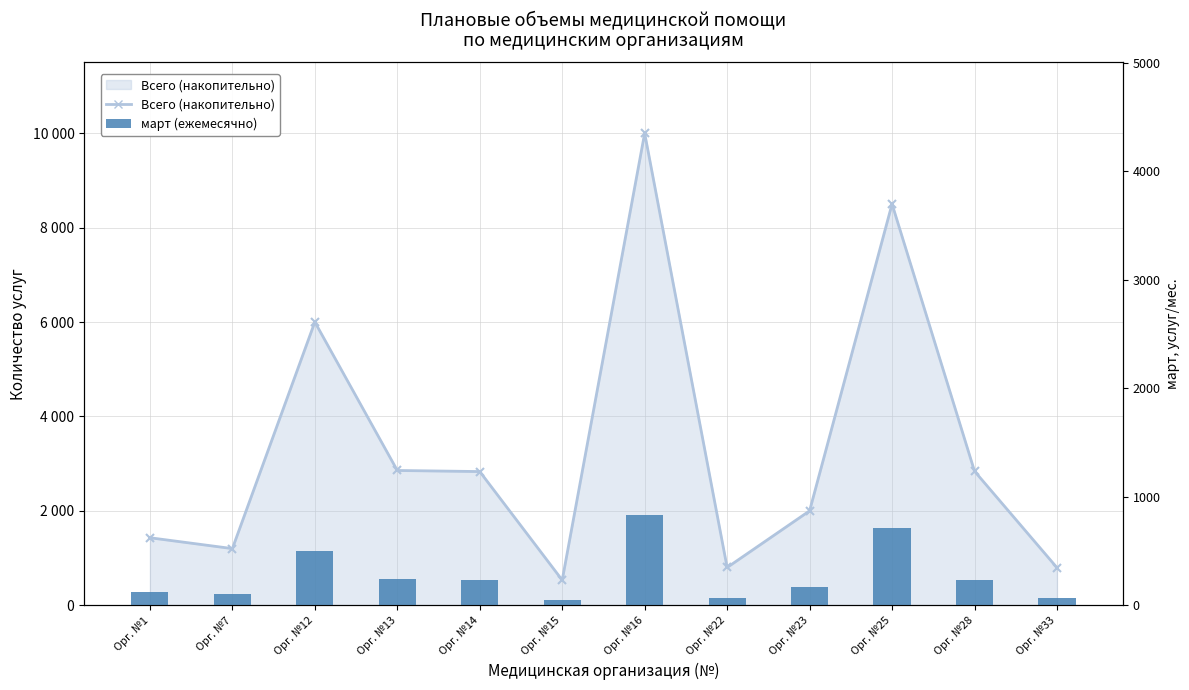

Reading right to left, extract all data points from this chart.

Орг. №33=67	Орг. №28=236	Орг. №25=709	Орг. №23=166	Орг. №22=66	Орг. №16=834	Орг. №15=45	Орг. №14=236	Орг. №13=238	Орг. №12=500	Орг. №7=100	Орг. №1=119